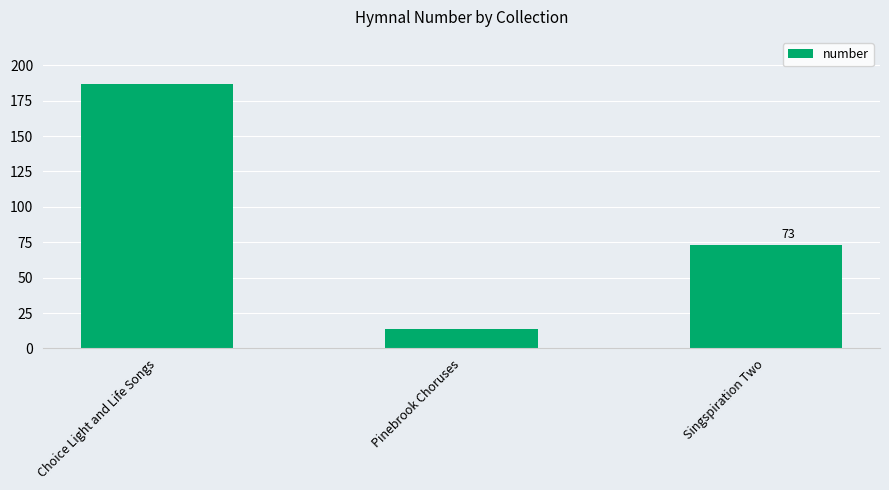

List the labels in order of value, smallest first.

Pinebrook Choruses, Singspiration Two, Choice Light and Life Songs